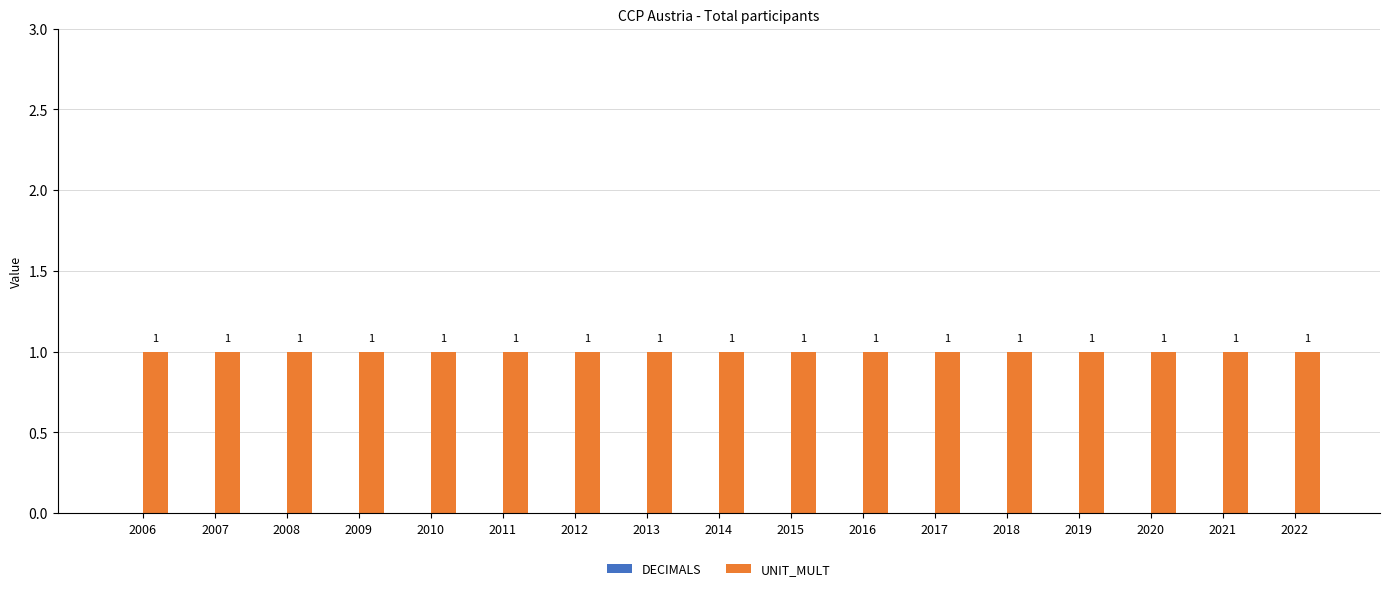

Which series has the largest total across all categories?

UNIT_MULT